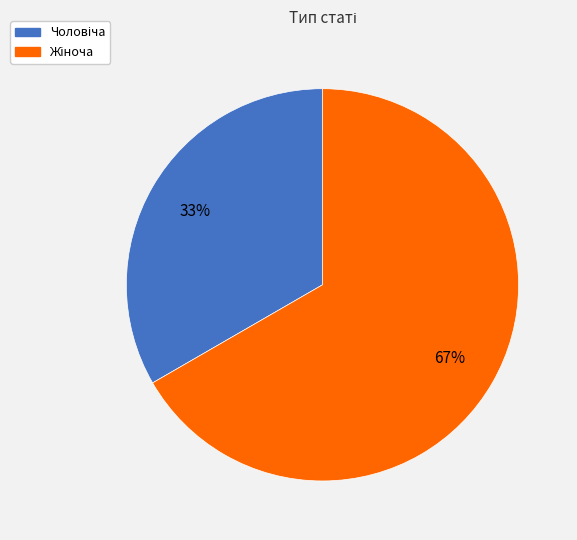

To the nearest percent, what is the average slice percentage?

50%